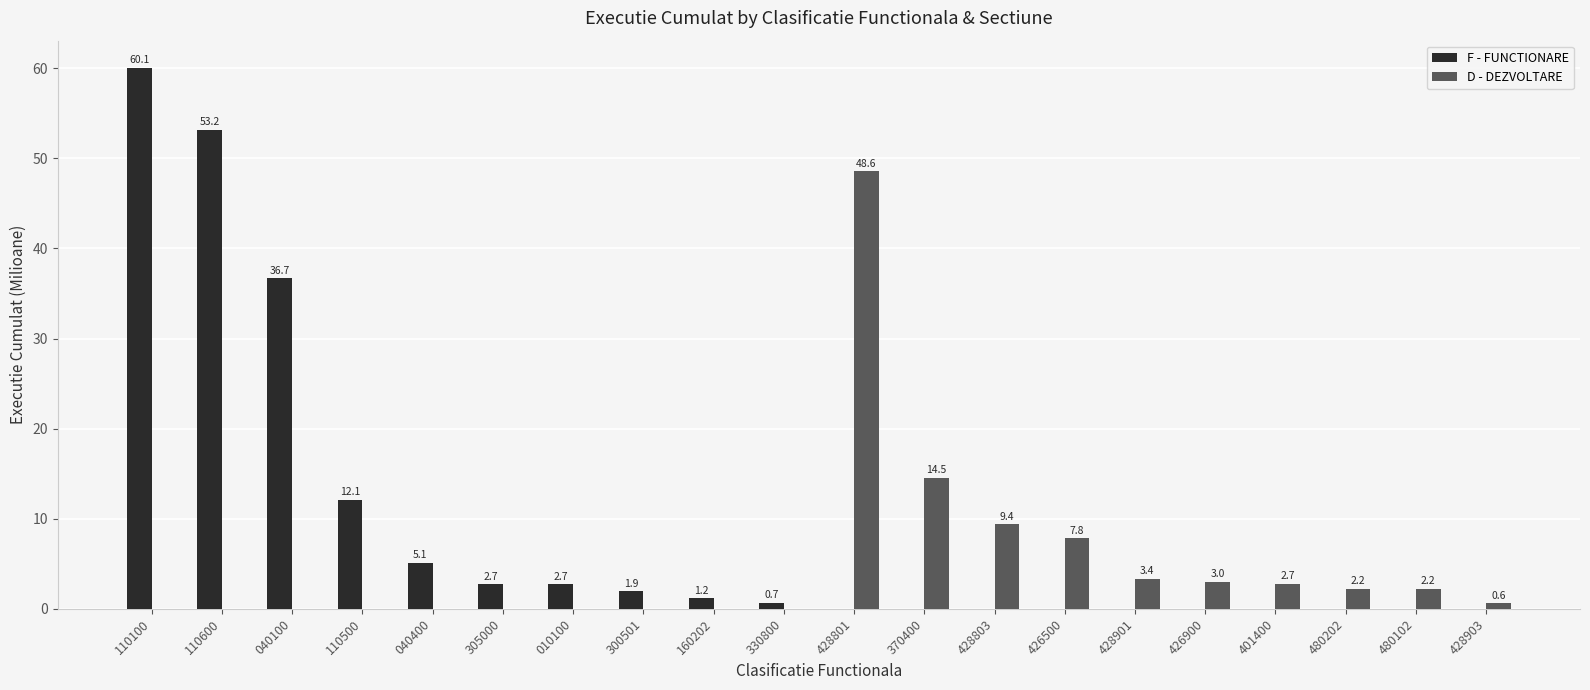

Is it true that D - DEZVOLTARE equals 0.0 at 330800?

True